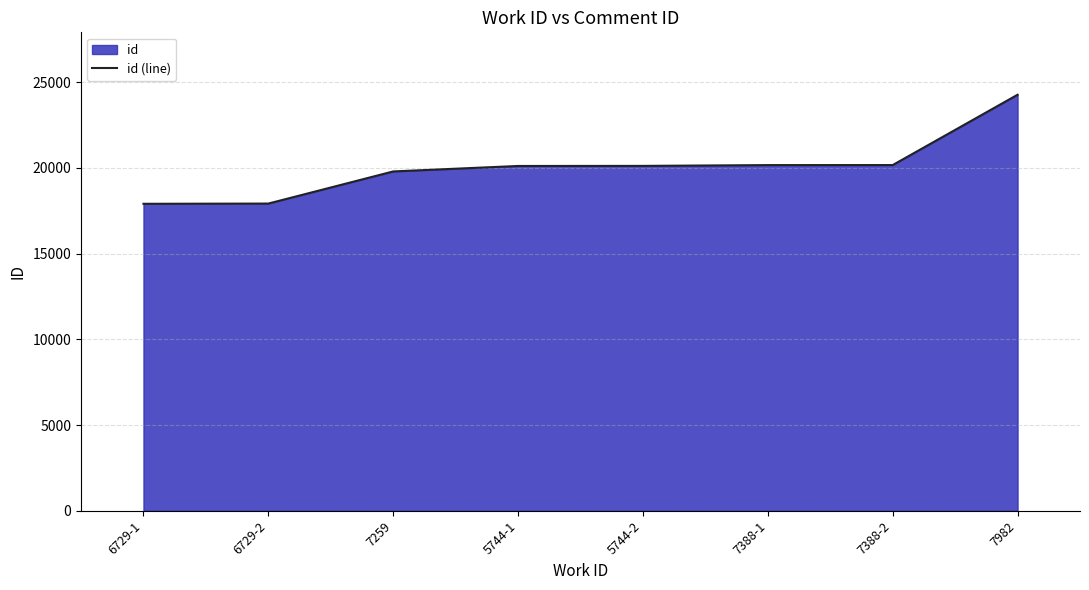

What is the sum of all values?

160442